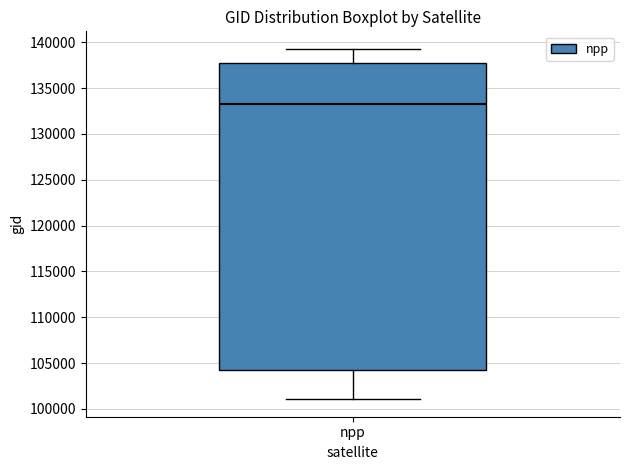

Where is the lower edge of the box for npp on the y-axis? The values are not printed on the chart, so give them approximately, as read against the axis.

104000